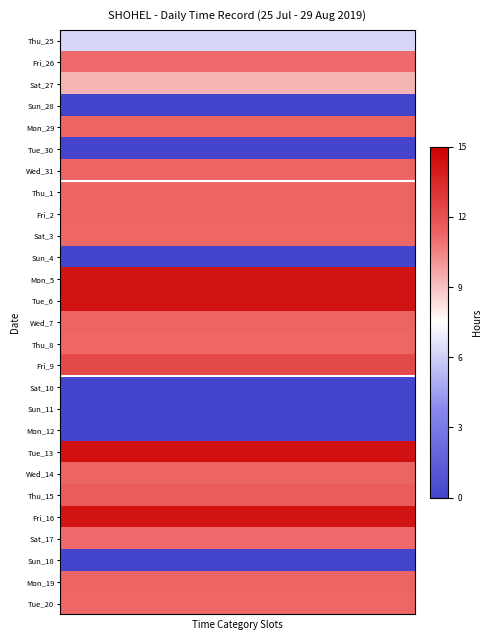

What is the greatest value displayed?

14.3